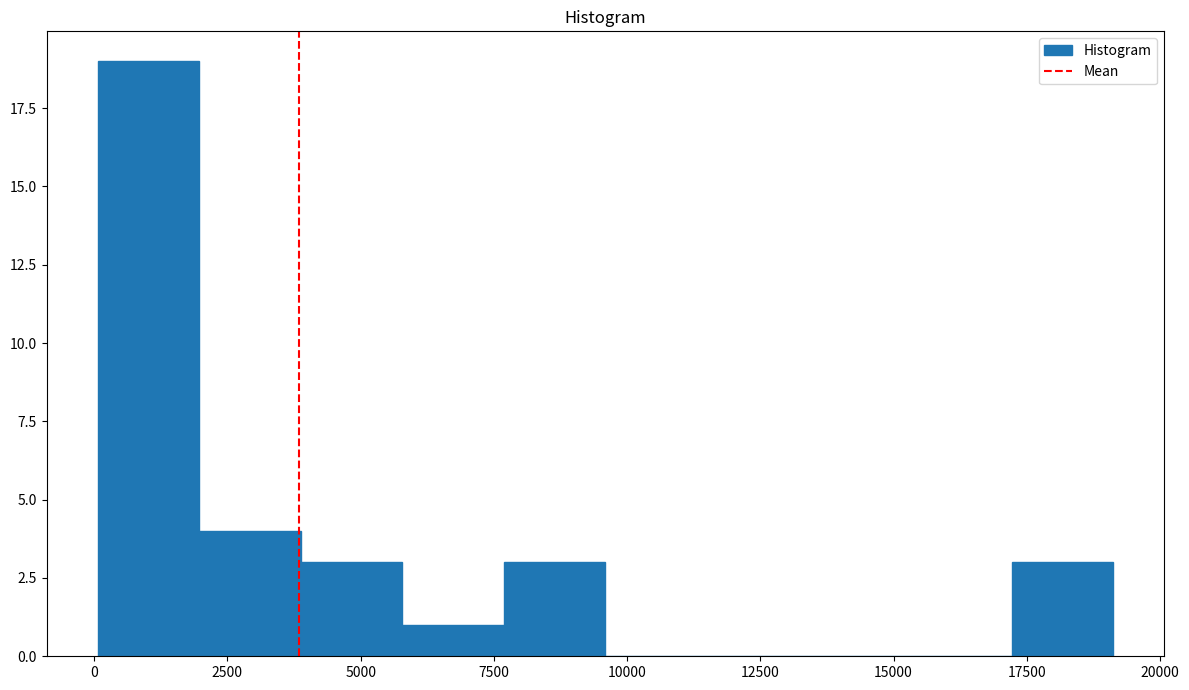

Around what value on the x-axis is the tallest bar? Give the approximate position of its centre, as read against the axis.

1000